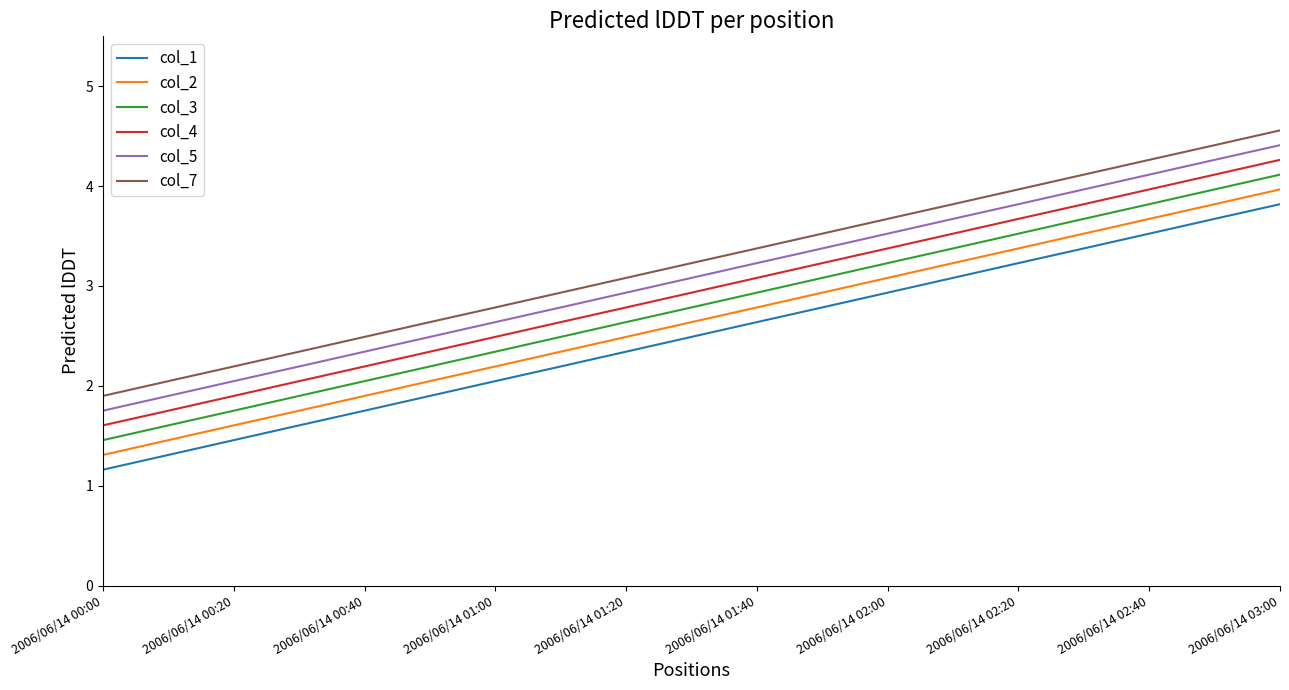

What are all the series names shown in the legend?

col_1, col_2, col_3, col_4, col_5, col_7